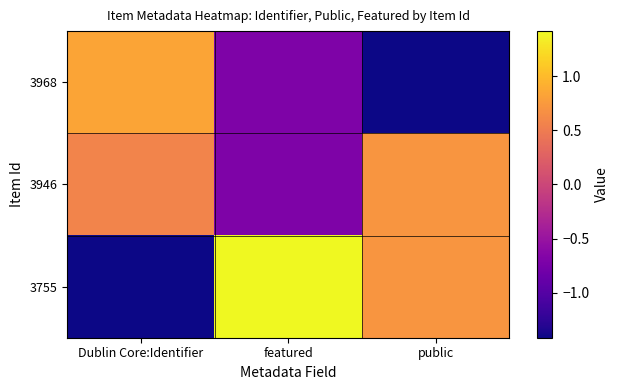

Between featured and public, which series saw the biggest shift?

3946